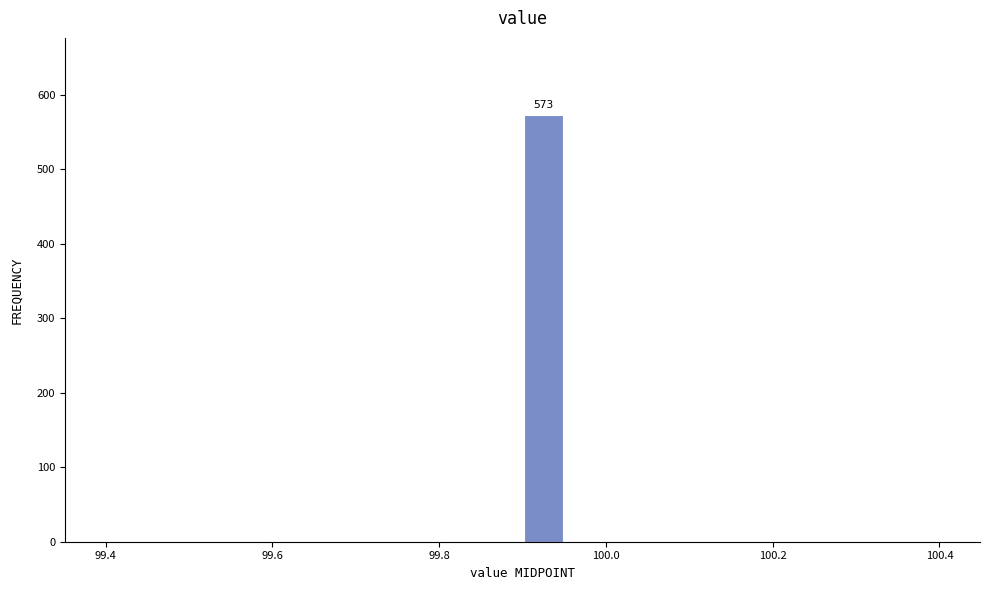

Around what value on the x-axis is the tallest bar? Give the approximate position of its centre, as read against the axis.

99.92